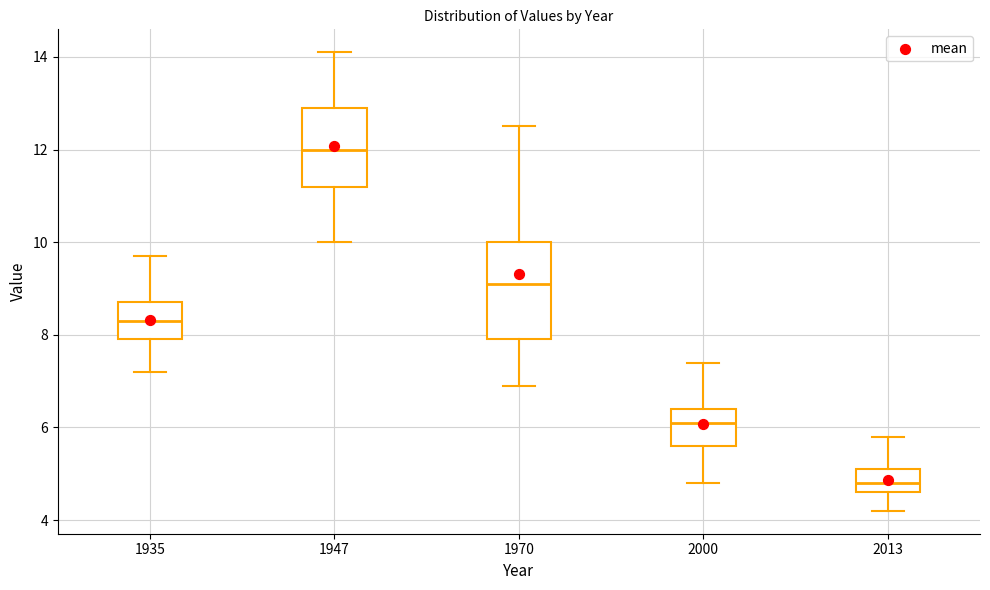

Reading left to right, read every box against the y-axis: the position of its median line, the range the box covers, and the ends of its whiskers. The values are not printed on the chart, so give them approximately, as read against the axis.

1935: median 8.4, box 8.0 to 8.8, whiskers 7.2 to 9.8
1947: median 12.0, box 11.2 to 13.0, whiskers 10.0 to 14.2
1970: median 9.2, box 8.0 to 10.0, whiskers 7.0 to 12.6
2000: median 6.2, box 5.6 to 6.4, whiskers 4.8 to 7.4
2013: median 4.8, box 4.6 to 5.2, whiskers 4.2 to 5.8